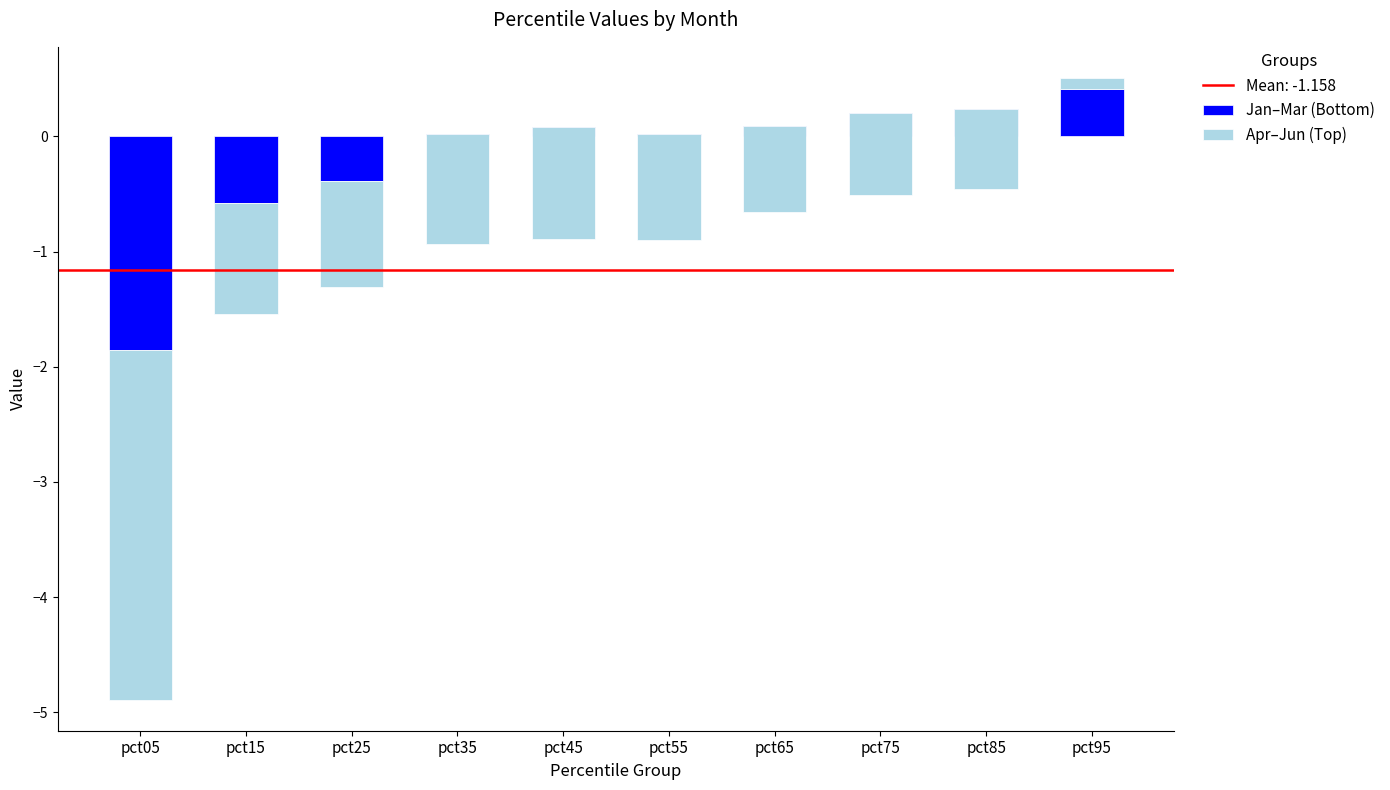

How many groups of bars are there?

10